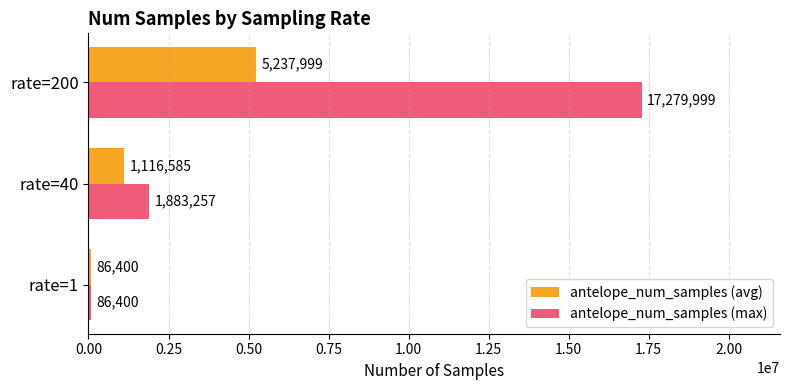

Which series changed the most between rate=40 and rate=200?

antelope_num_samples (max)